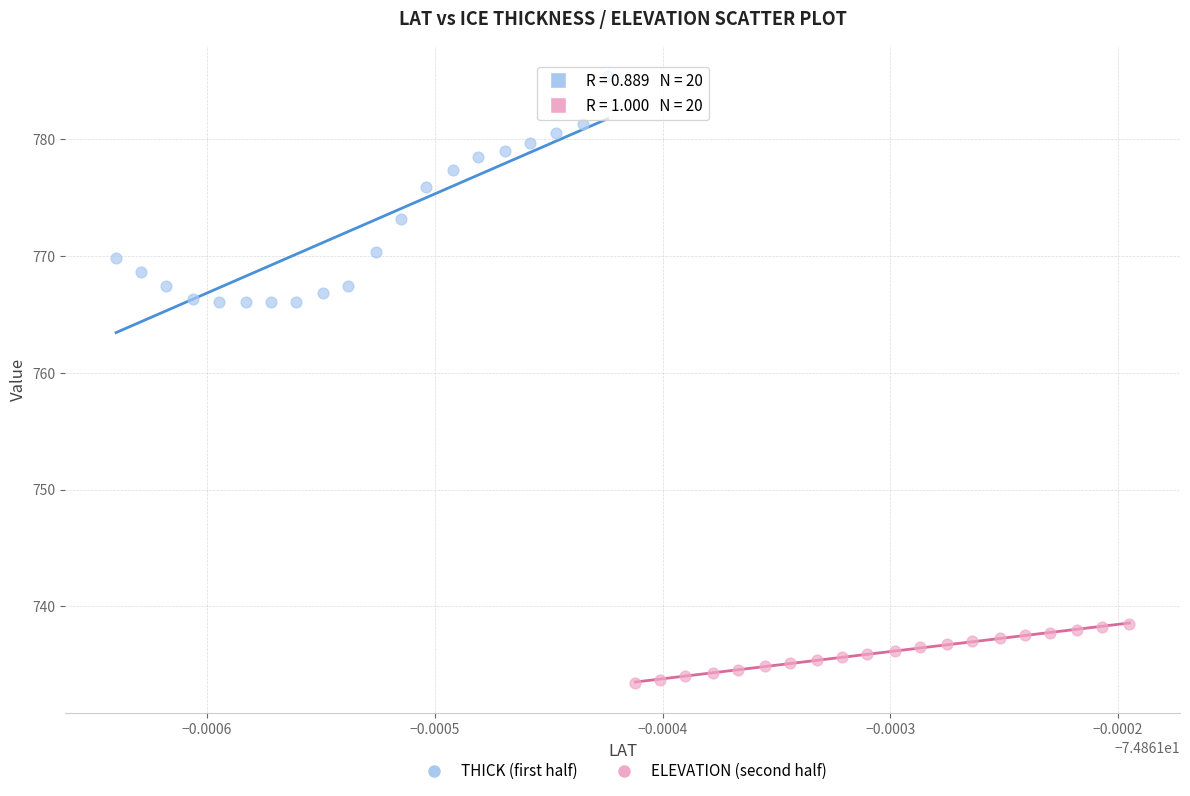

Which series reaches the minimum Y coordinate?

ELEVATION (second half)